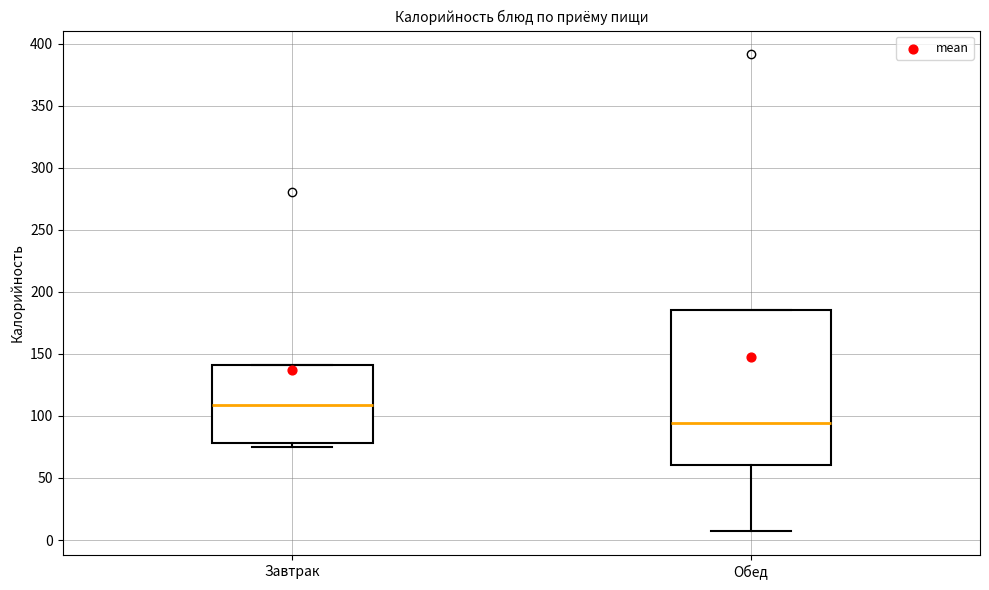

Which box has the lowest median line?

Обед